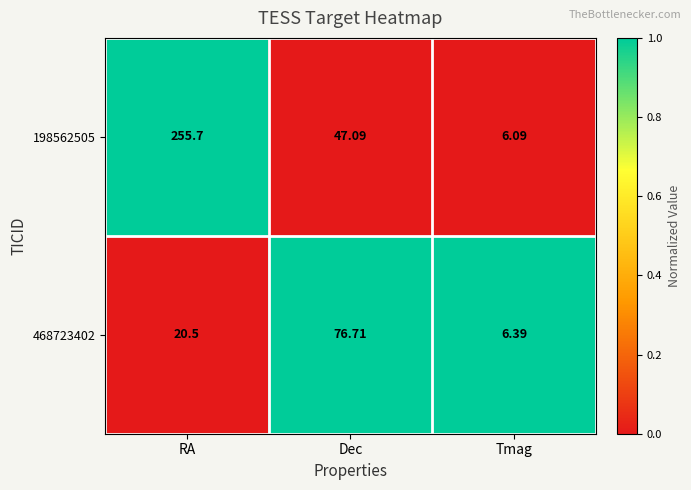

Rank the series by their average value, from lowest to highest.

468723402, 198562505